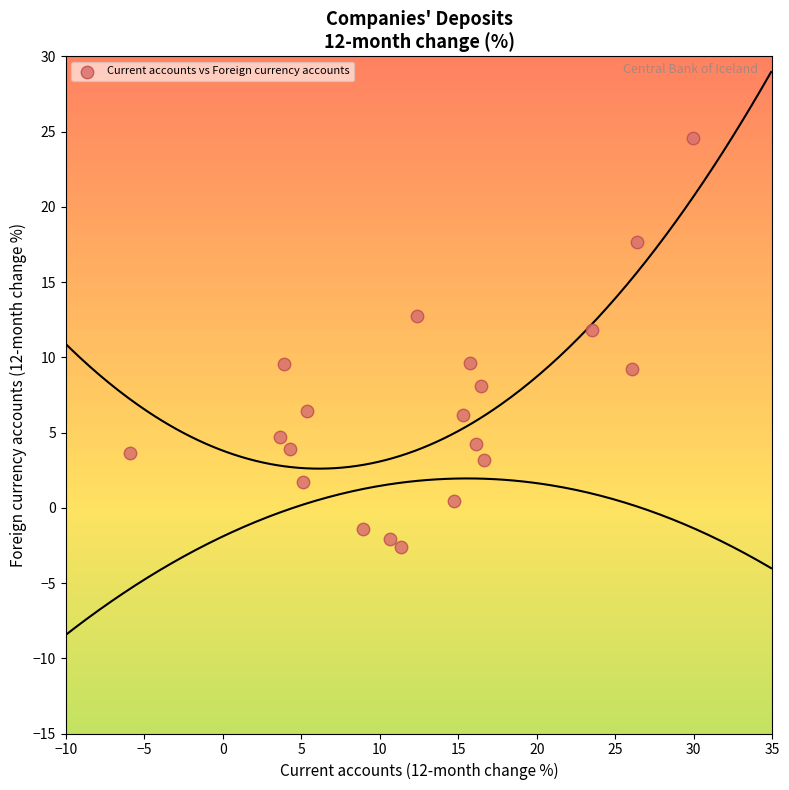

What is the range of Y values (max minus min)?

27.2